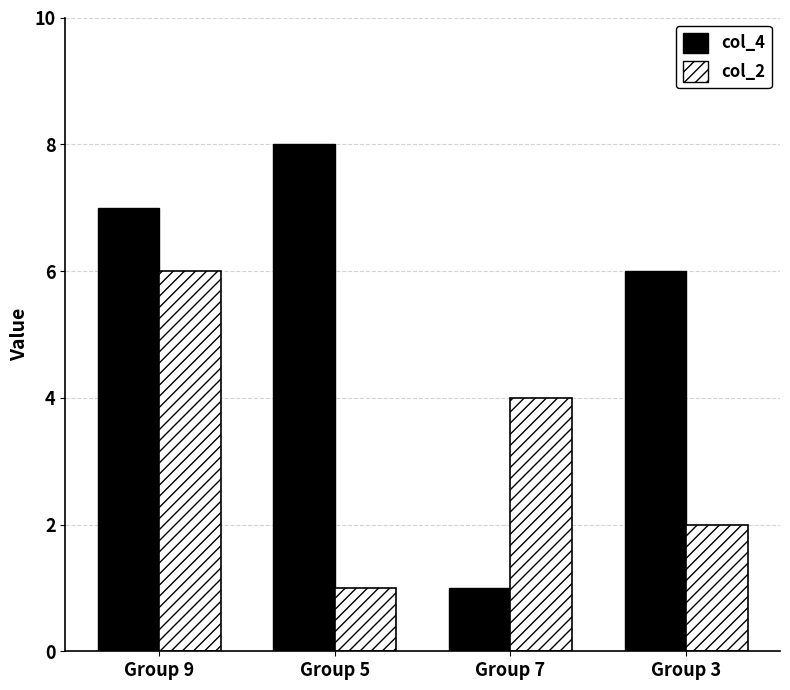

What is the difference between the maximum and minimum values in the col_2 series?

5